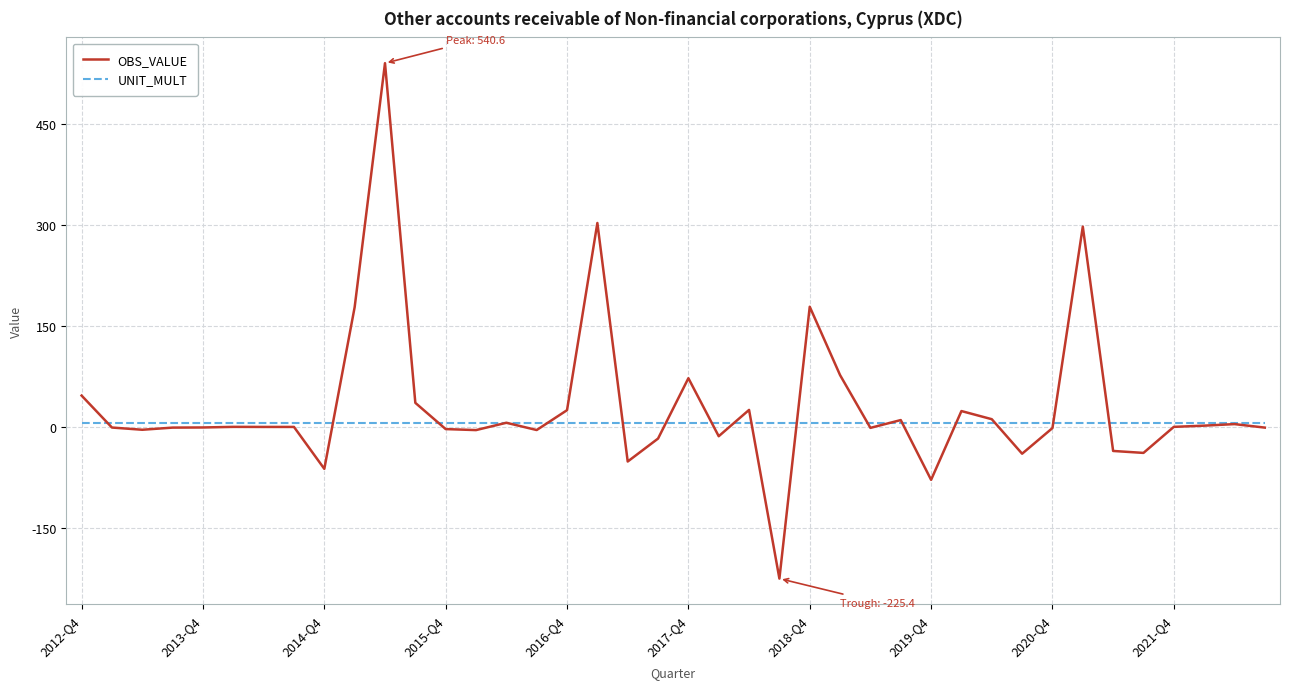

What is the smallest value displayed?

-225.4